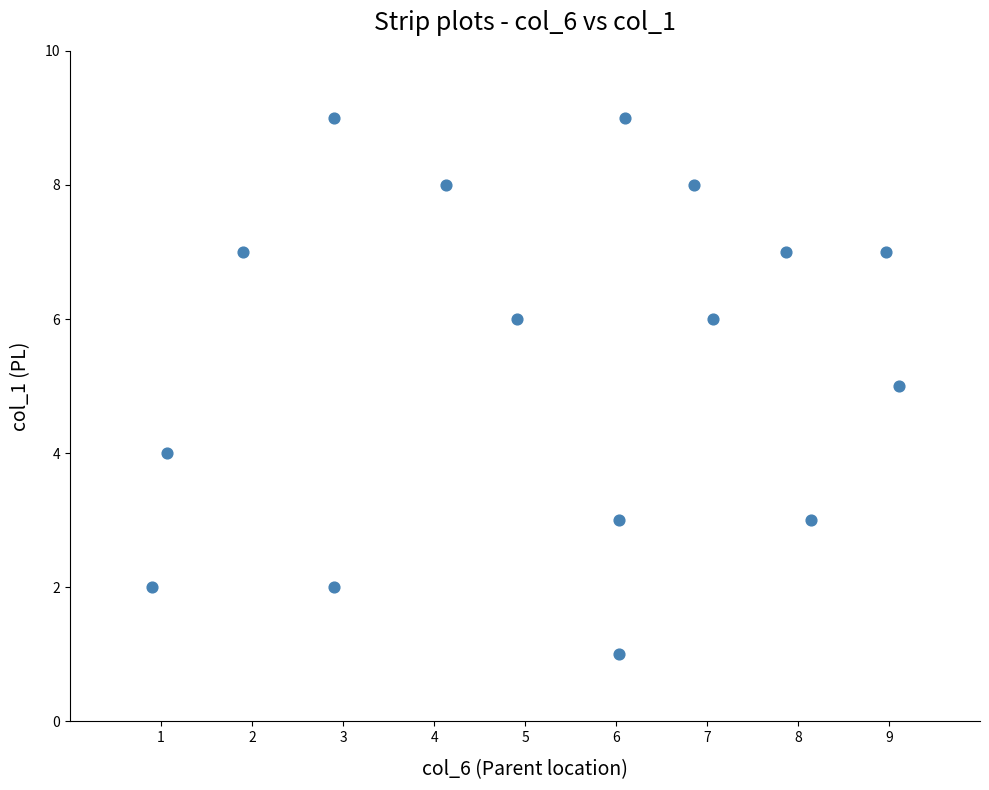

What is the range of Y values (max minus min)?

8